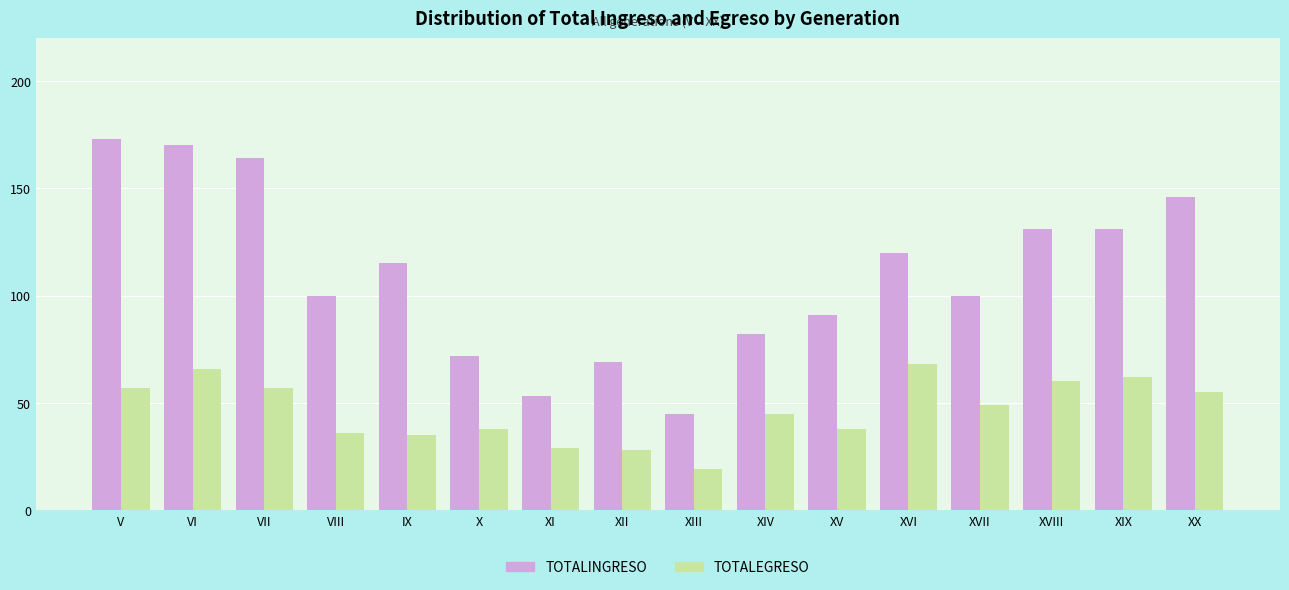

The TOTALEGRESO series shows 57 at V. True or false?

True